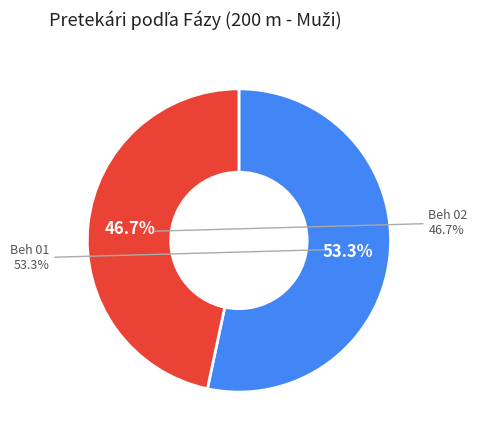

Rank the categories by value from highest to lowest.

Beh 01, Beh 02